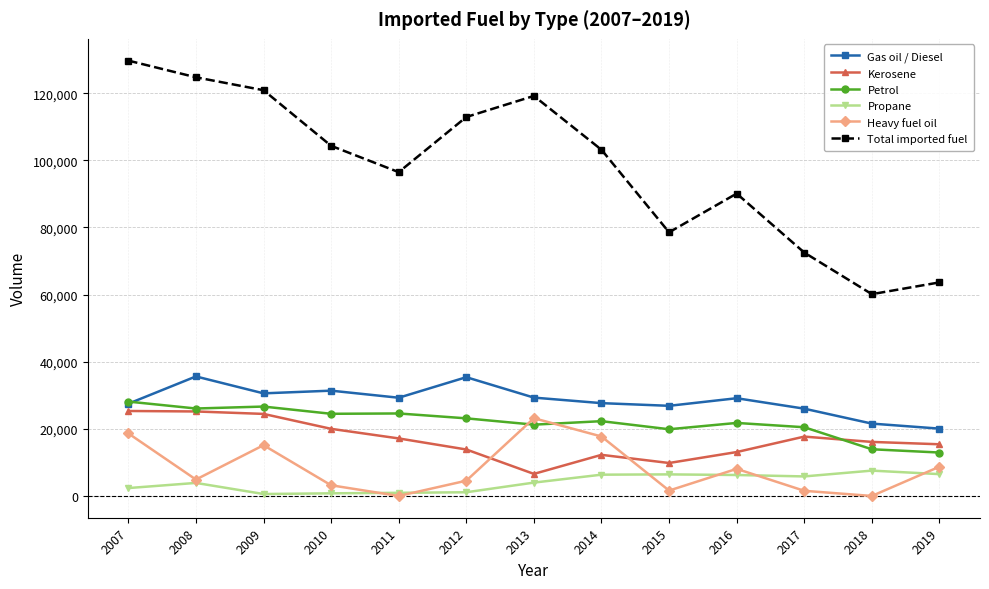

What are all the series names shown in the legend?

Gas oil / Diesel, Kerosene, Petrol, Propane, Heavy fuel oil, Total imported fuel